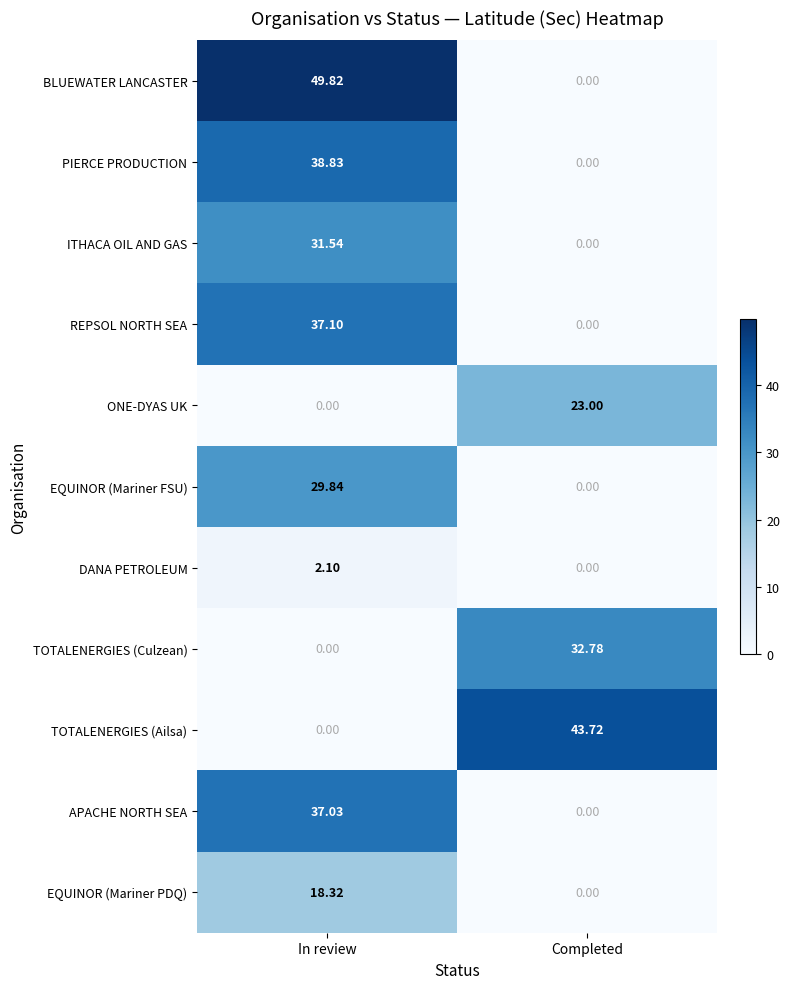

Rank the categories by EQUINOR (Mariner PDQ) value from highest to lowest.

In review, Completed